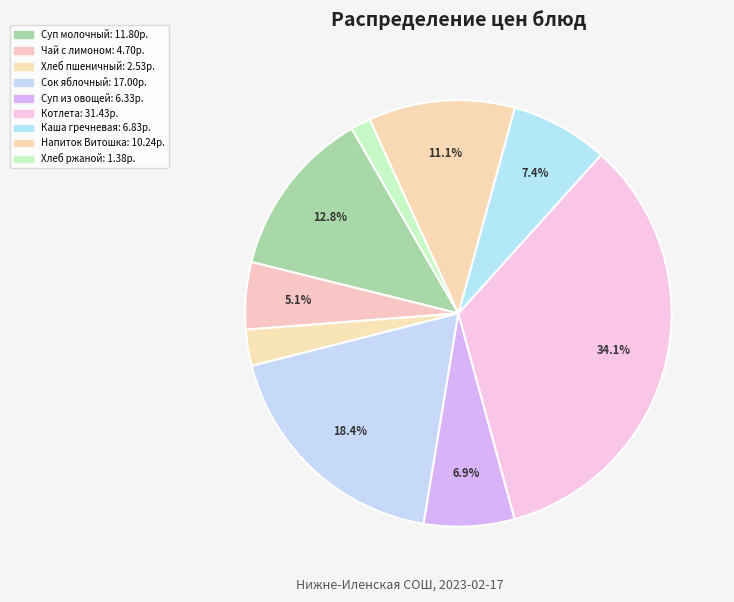

Rank the categories by value from highest to lowest.

Котлета, Сок яблочный, Суп молочный с вермишелью, Напиток Витошка, Каша гречневая рассыпчатая, Суп из овощей, Чай с лимоном, Пшеничный витаминизированный, Хлеб ржаной